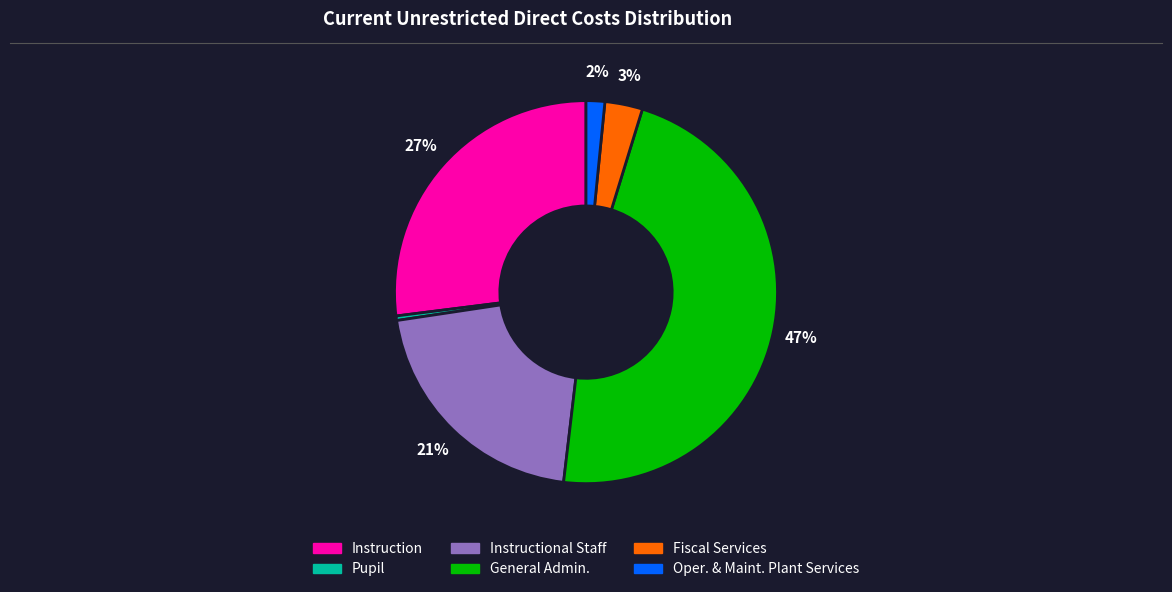

To the nearest percent, what is the difference between the largest and smallest slice percentages?

47%